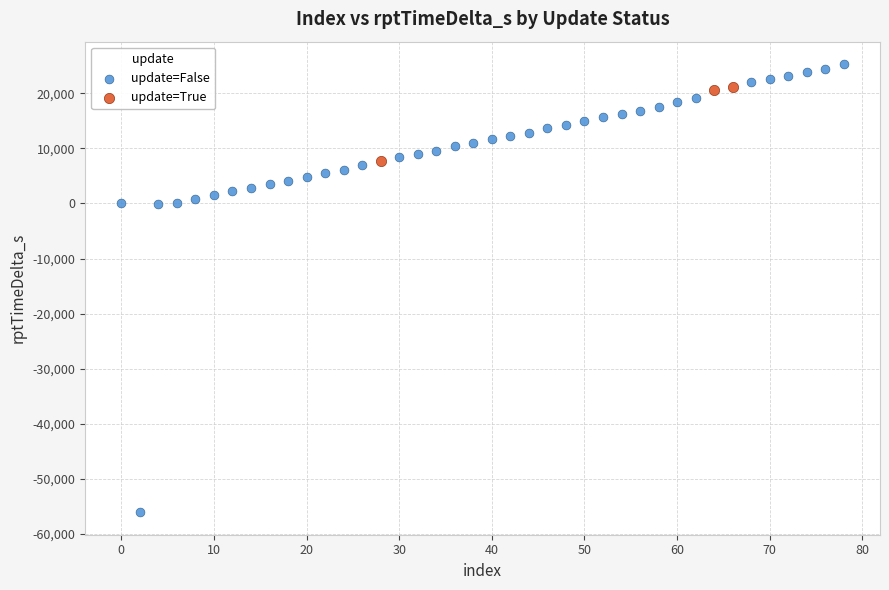

Which series reaches the minimum Y coordinate?

update=False